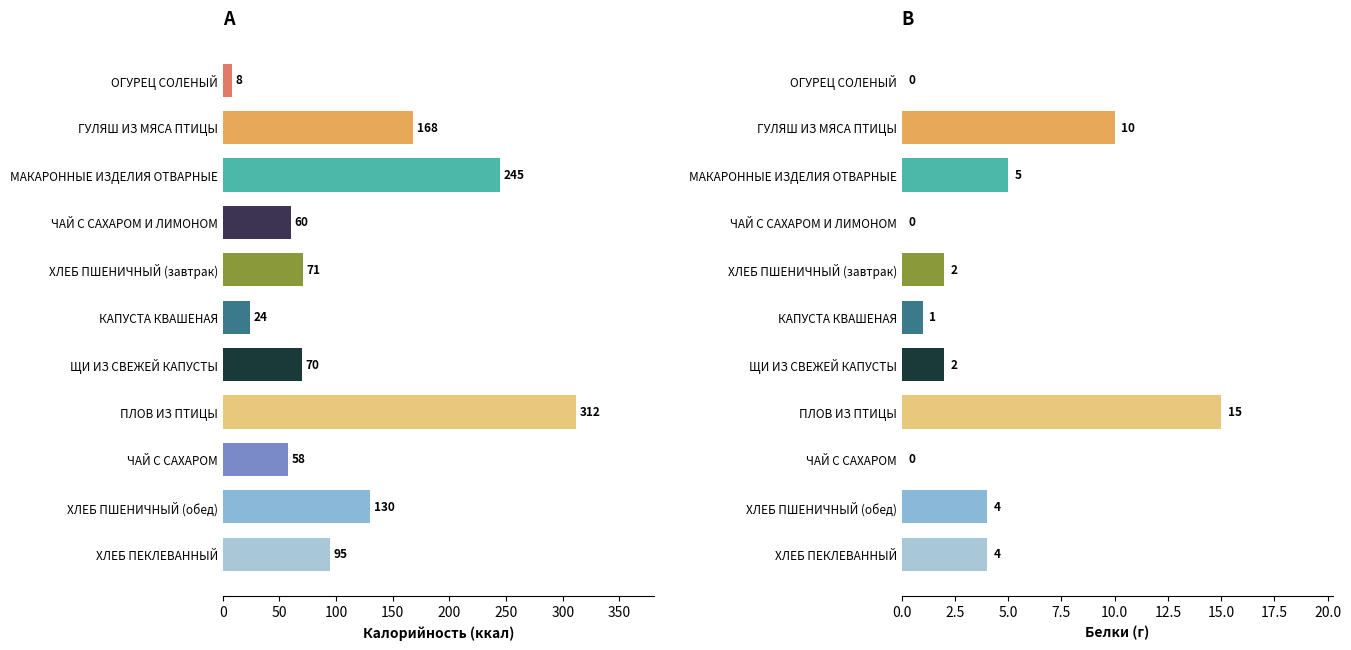

Between 400 and 100, which is larger?

100